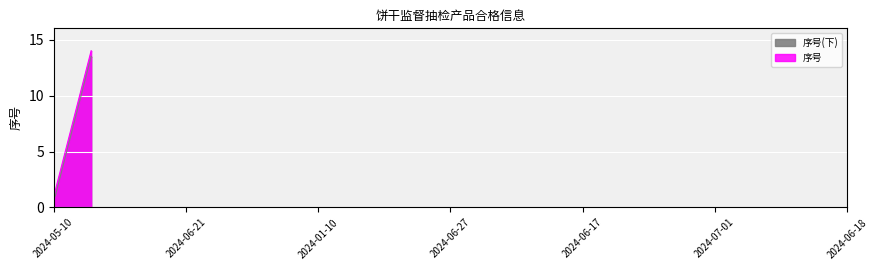

What is the difference between the maximum and second lowest values?

12